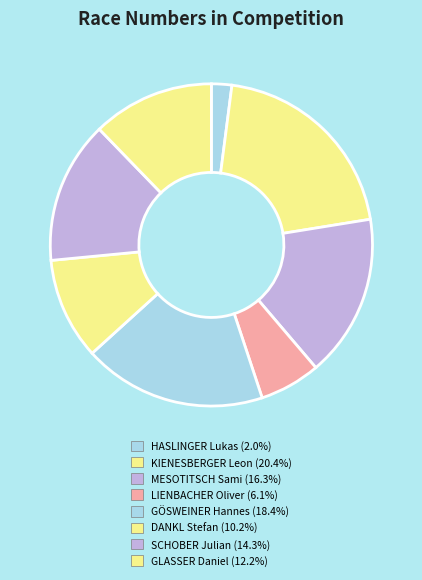

How many segments does this pie chart have?

8